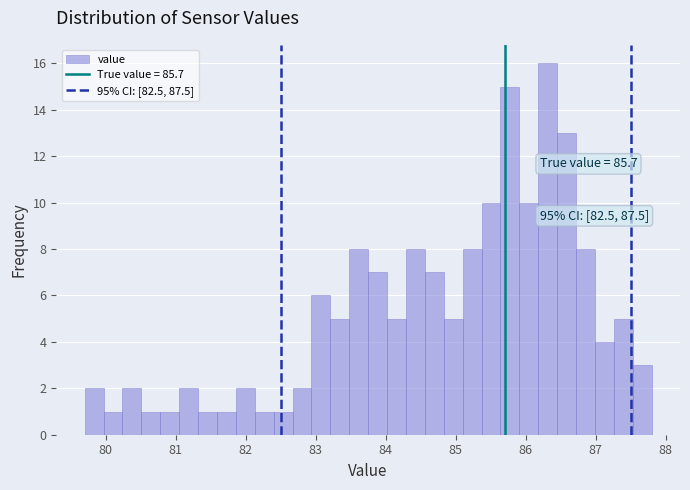

Around what value on the x-axis is the tallest bar? Give the approximate position of its centre, as read against the axis.

86.3